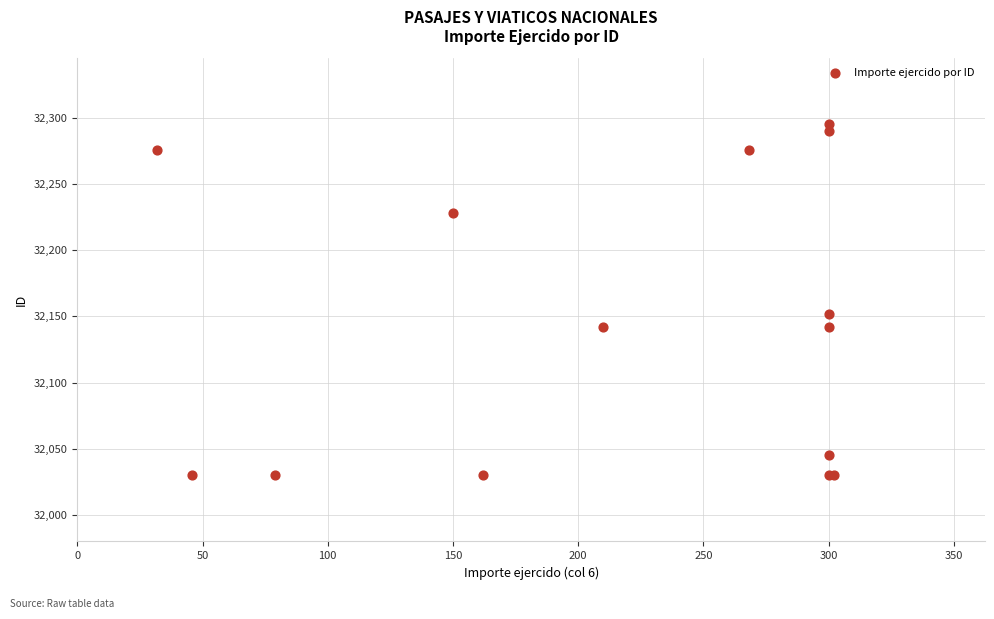

What Y value in the scatter plot is closest to 32162?

32152